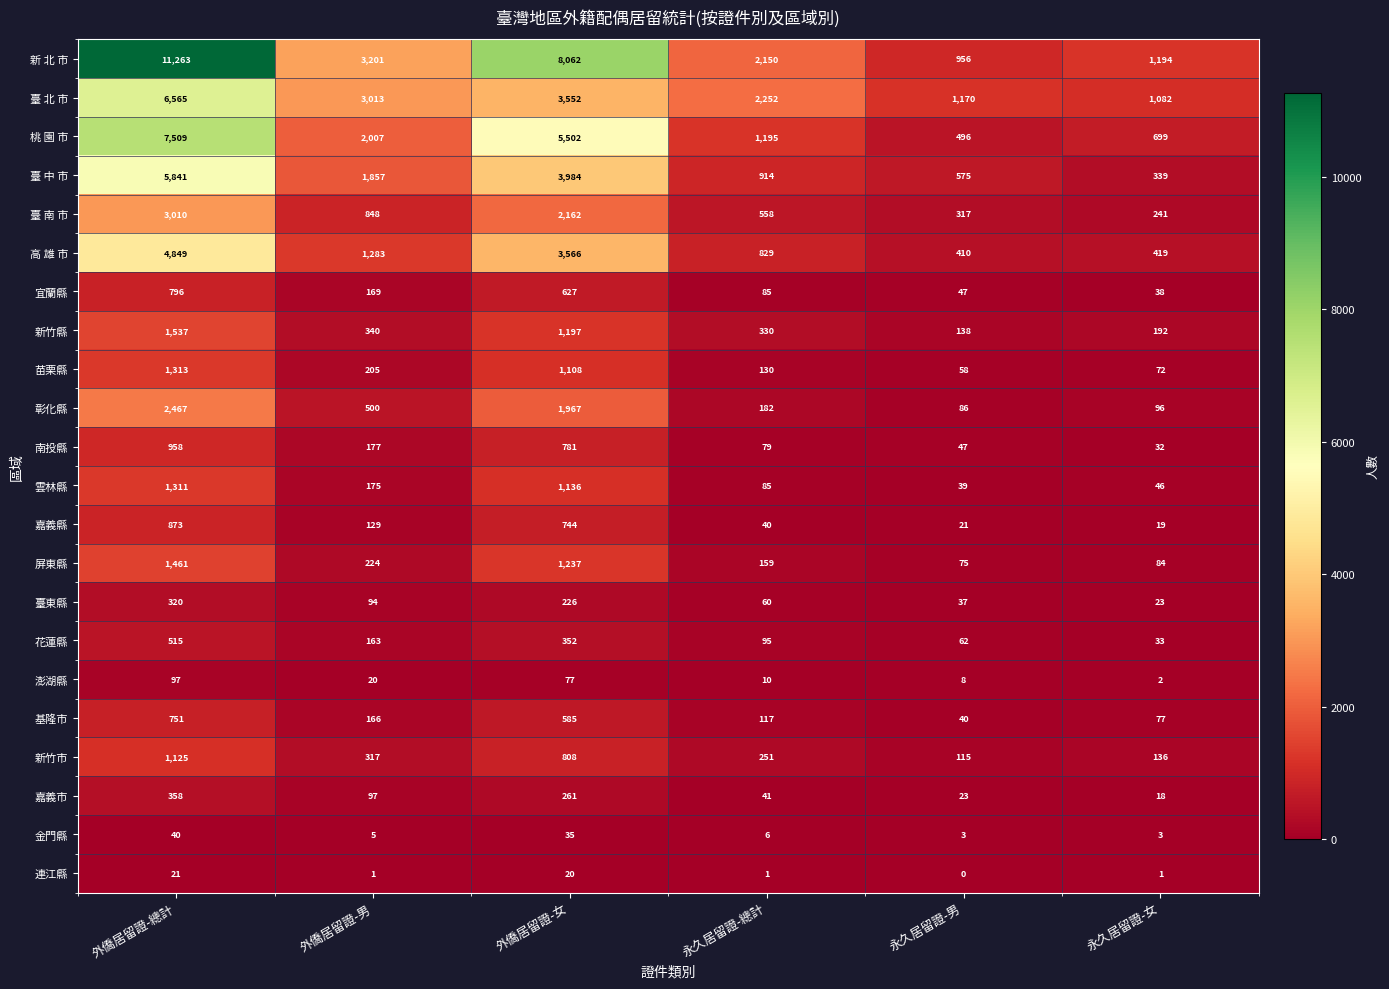

At how many categories does at least one series exceed 7304?

2